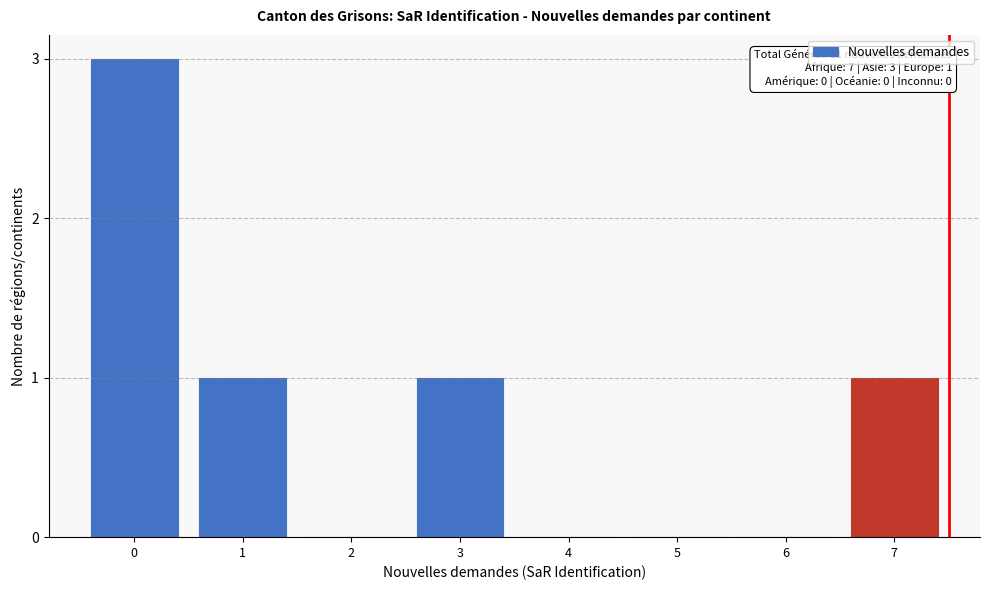

Reading left to right, list all the values displayed in this chart.

0=3	1=1	2=0	3=1	4=0	5=0	6=0	7=1